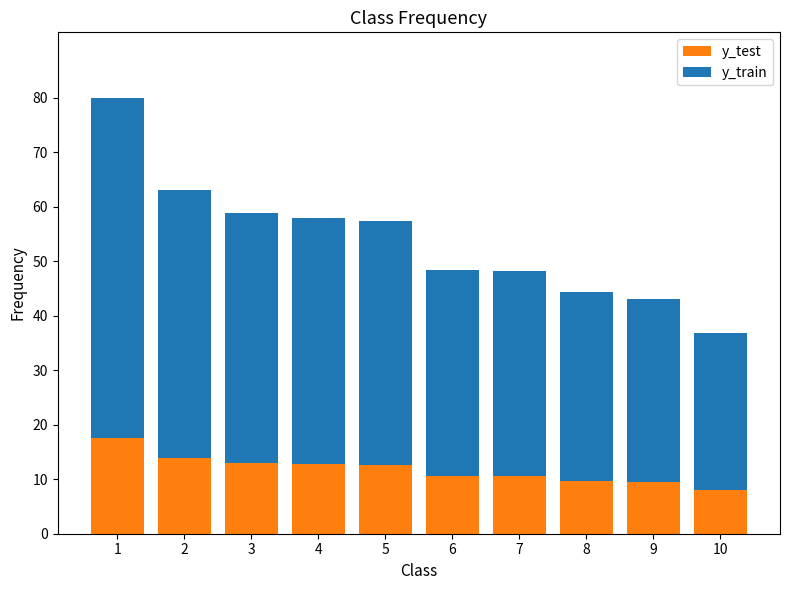

Between 6 and 7, which is larger?

6